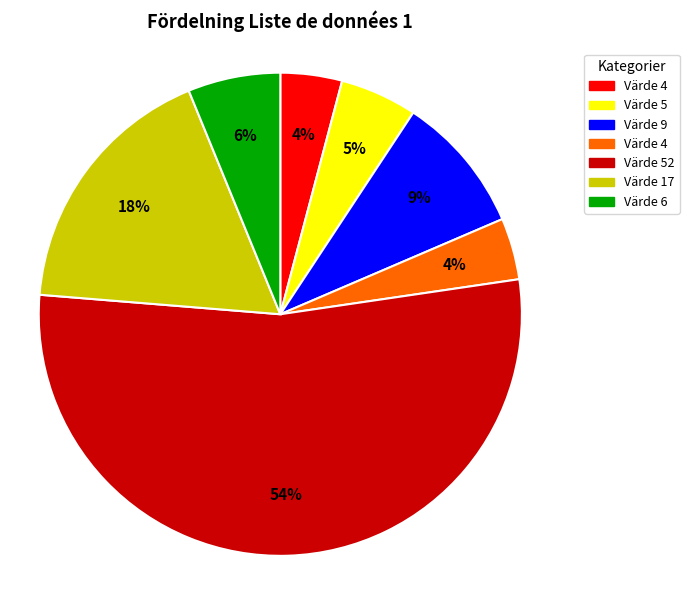

To the nearest percent, what is the average slice percentage?

14%